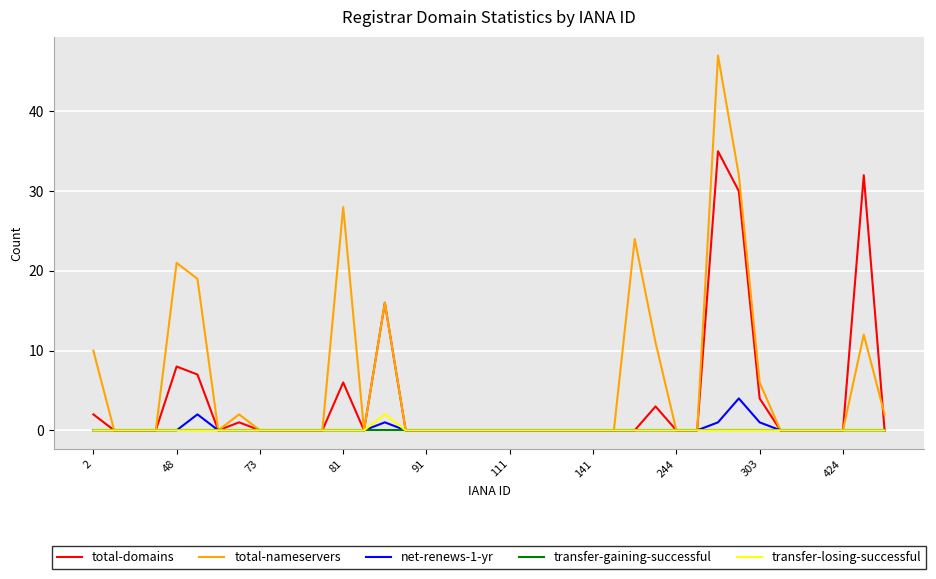

Which series has the largest range (max minus min)?

total-nameservers